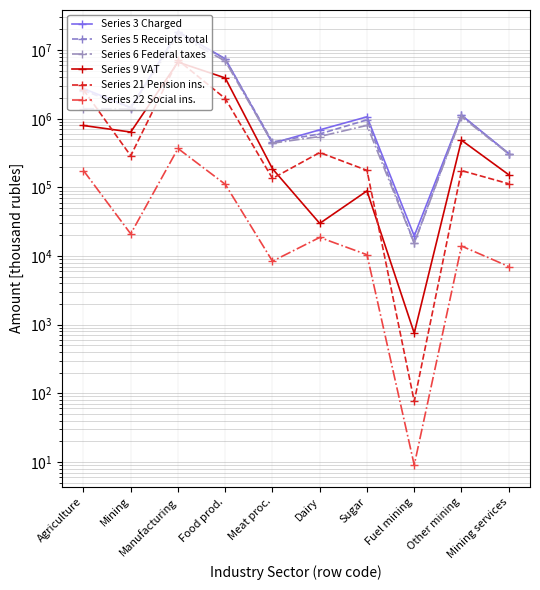

What is the difference between the second highest and minimum values in the Series 9 VAT series?

3930739